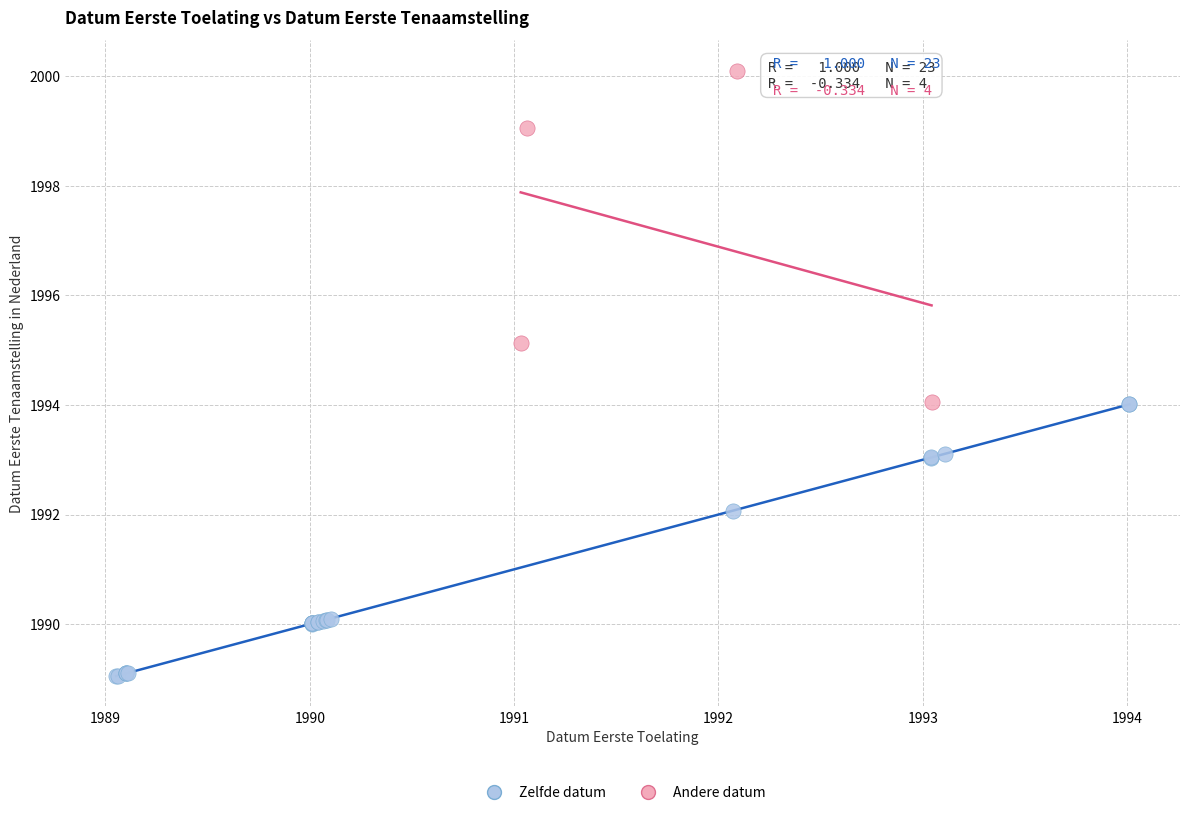

What are all the series names shown in the legend?

Zelfde datum, Andere datum